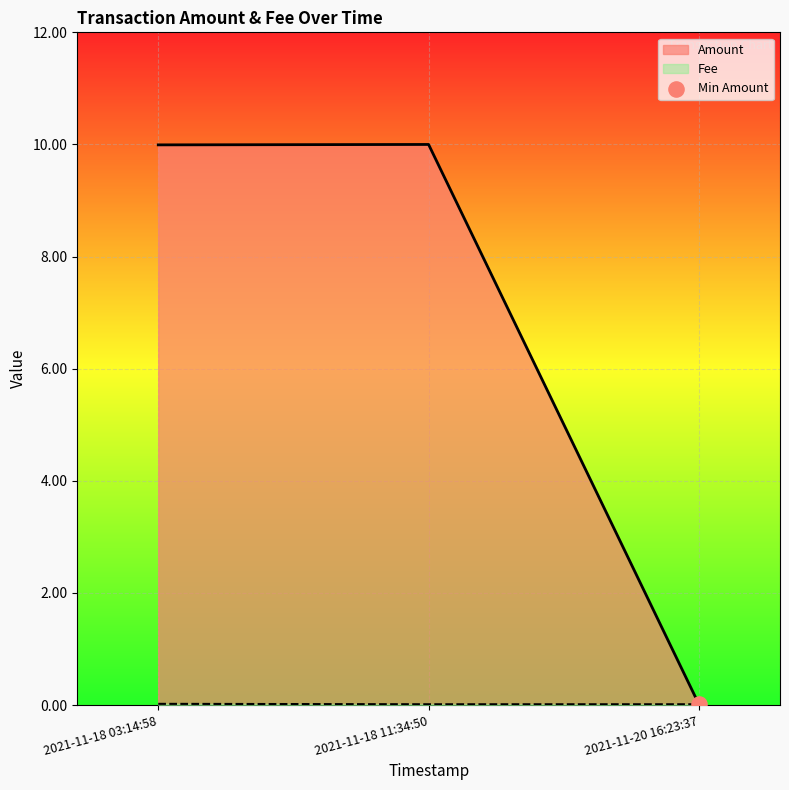

What is the total value across all series at 2021-11-18 03:14:58?

10.0